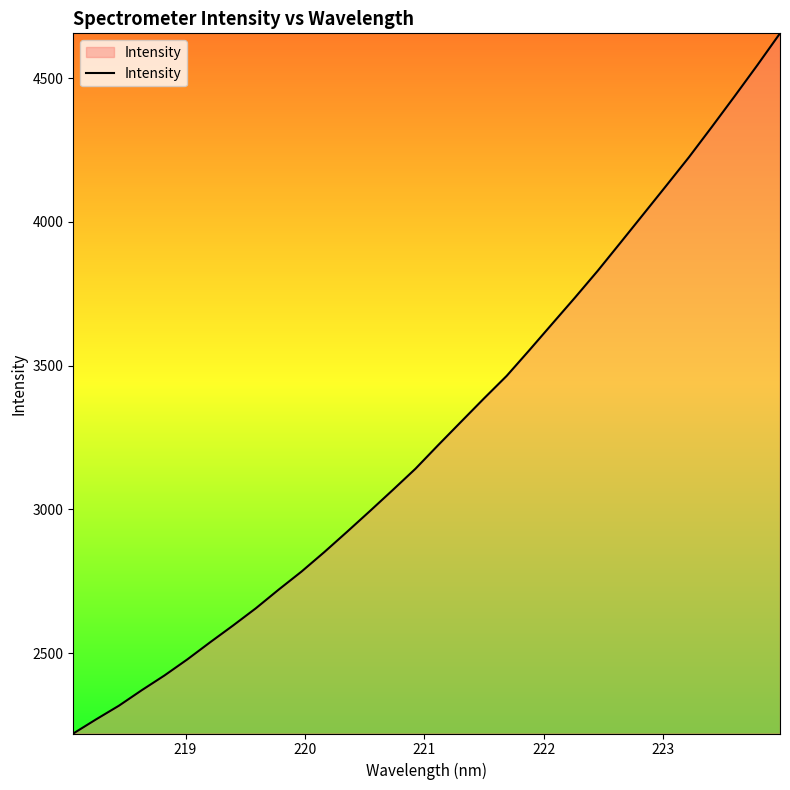

What is the difference between the maximum and minimum values?

2435.2